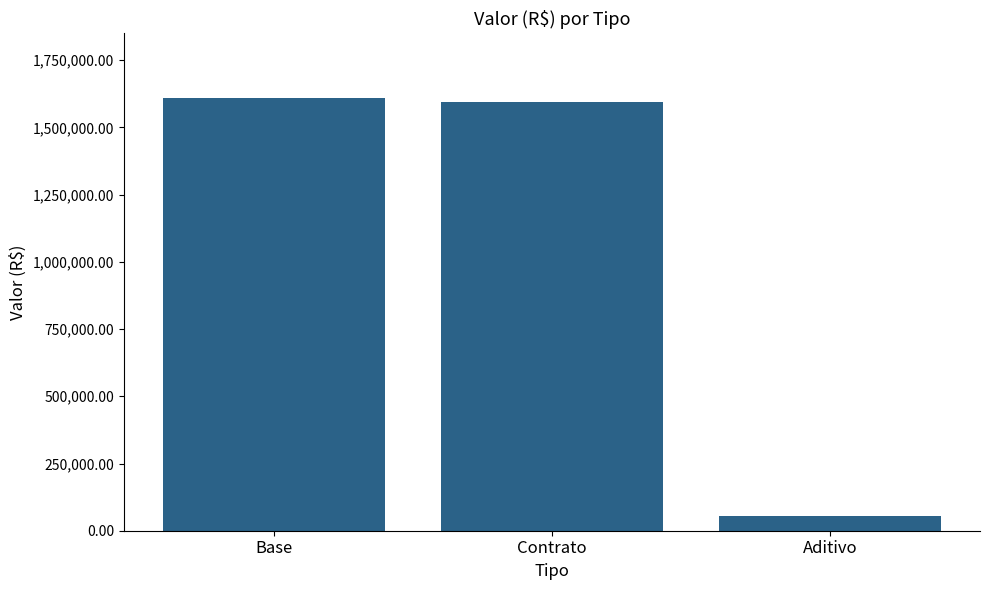

Which has a higher value, Base or Aditivo?

Base